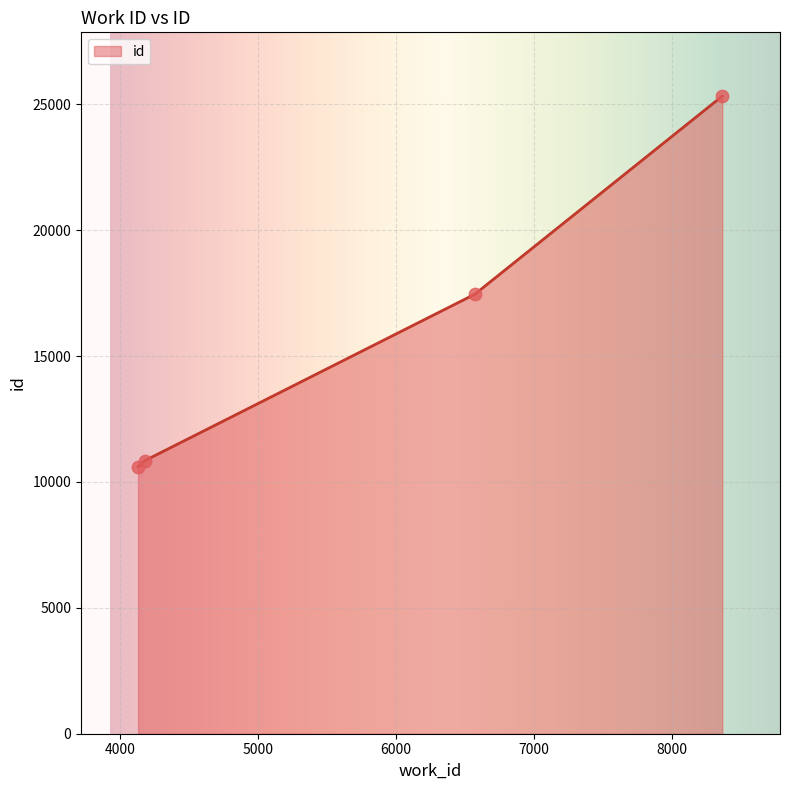

What is the greatest value displayed?

25325